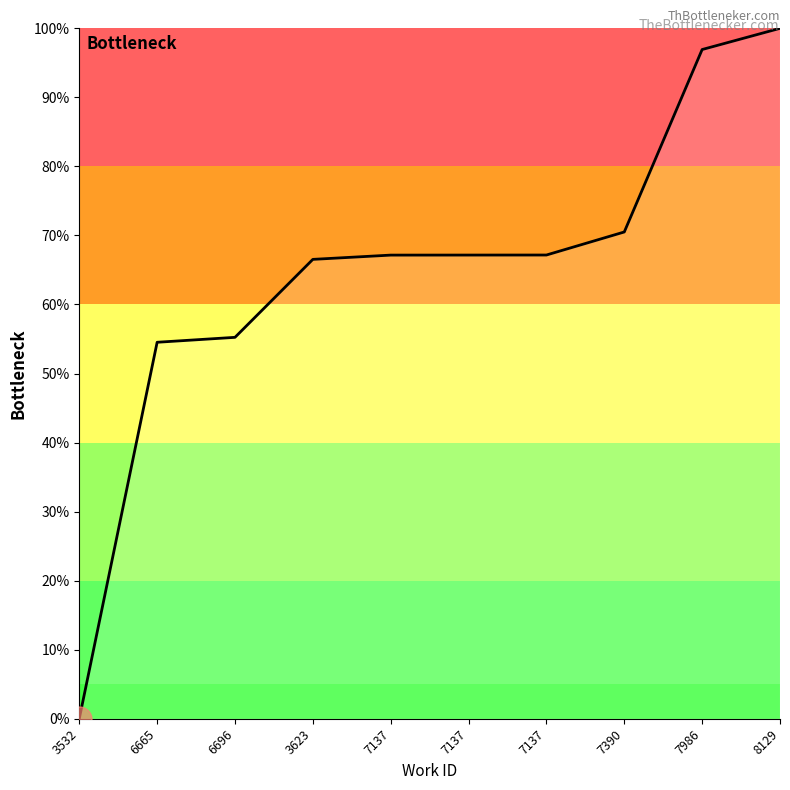

What is the ratio of the value at 3623 to the value at 7390?

0.9